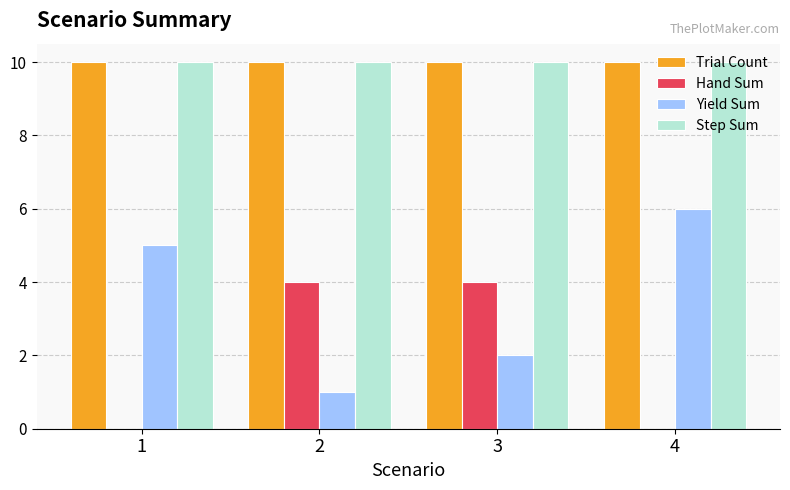

What is the greatest value displayed?

10